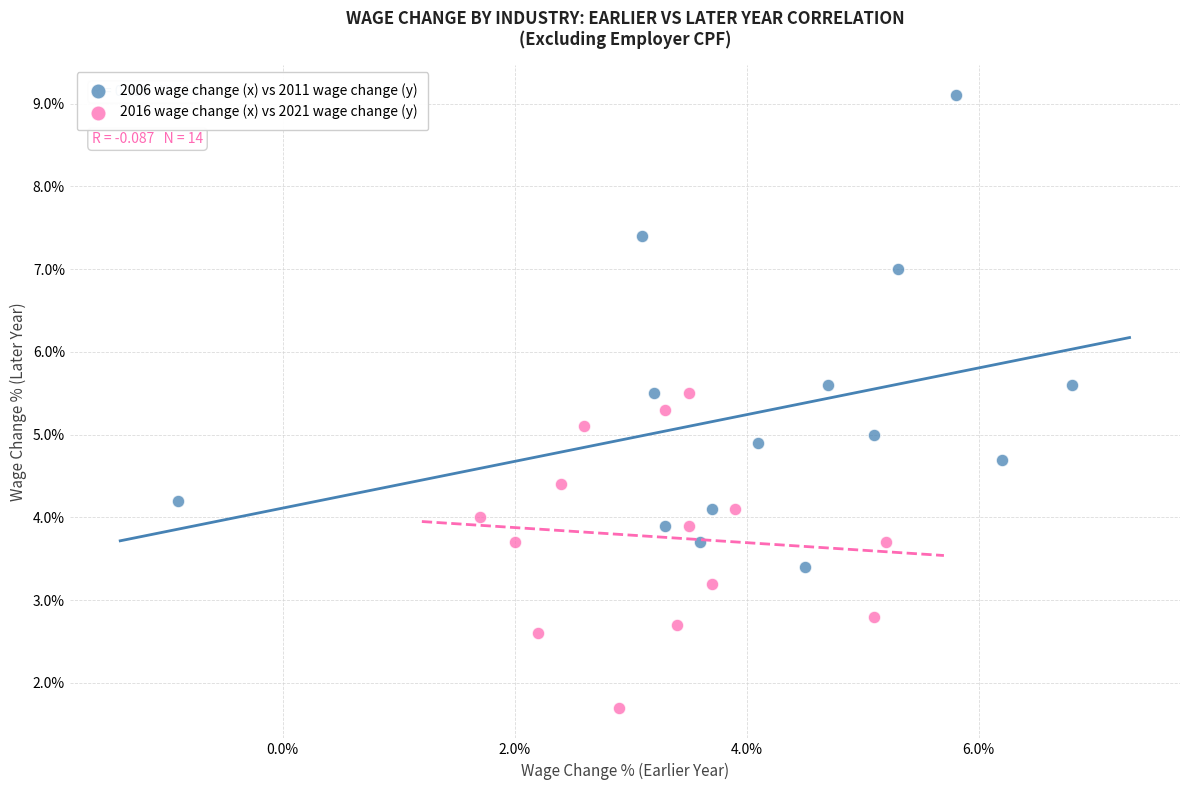

What are all the series names shown in the legend?

2006 wage change (x) vs 2011 wage change (y), 2016 wage change (x) vs 2021 wage change (y)